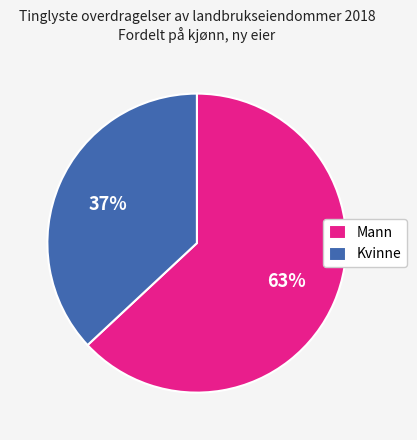

To the nearest percent, what percentage of the pie is Kvinne?

37%